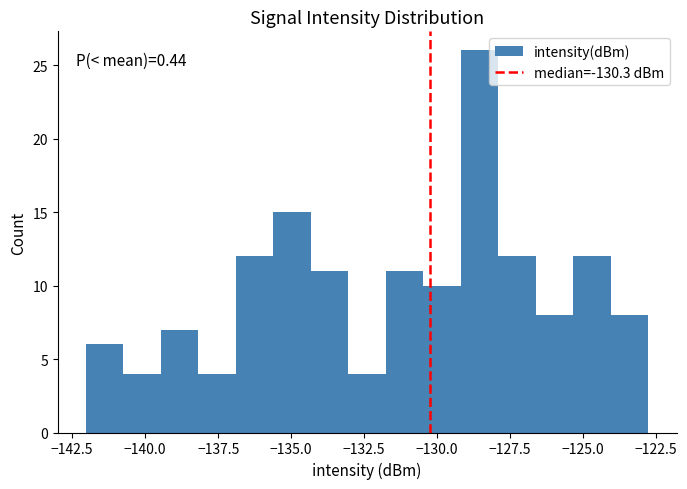

Around what value on the x-axis is the tallest bar? Give the approximate position of its centre, as read against the axis.

-128.5